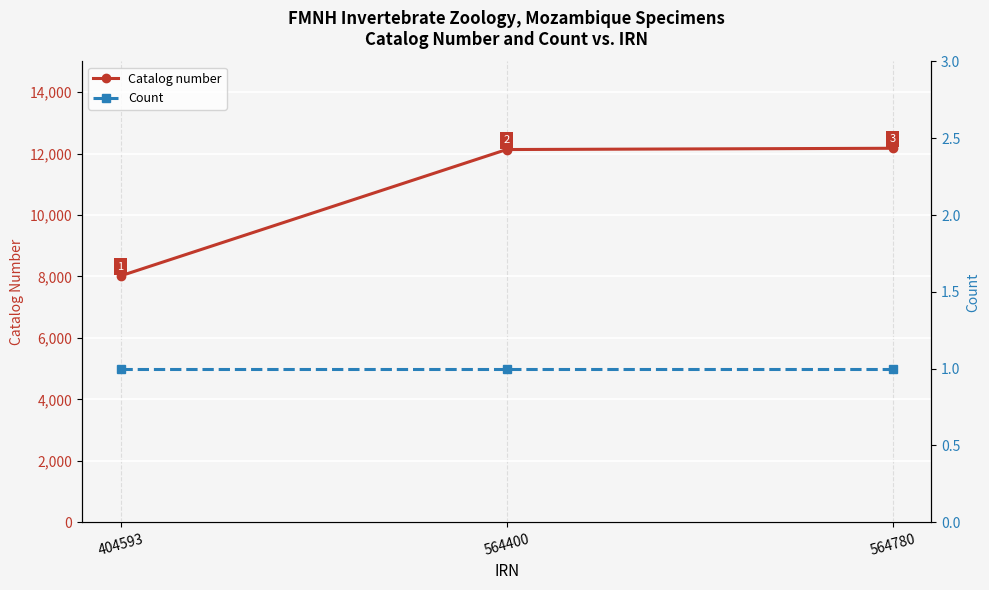

Reading left to right, extract all data points from this chart.

Catalog number: 404593=8019	564400=12133	564780=12174
Count: 404593=1	564400=1	564780=1